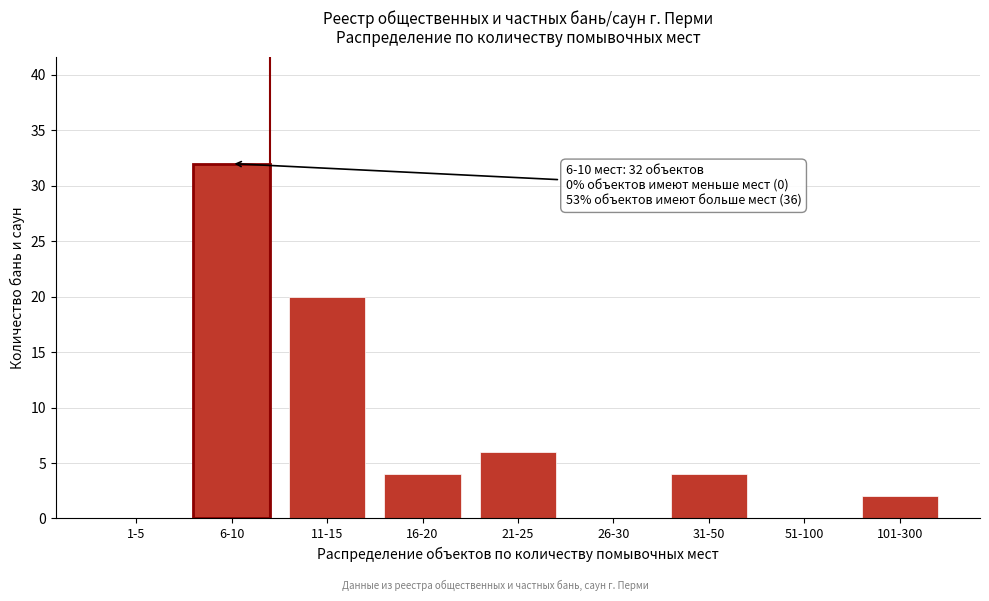

Reading left to right, transcribe all the data shown in this chart.

1-5=0	6-10=32	11-15=20	16-20=4	21-25=6	26-30=0	31-50=4	51-100=0	101-300=2